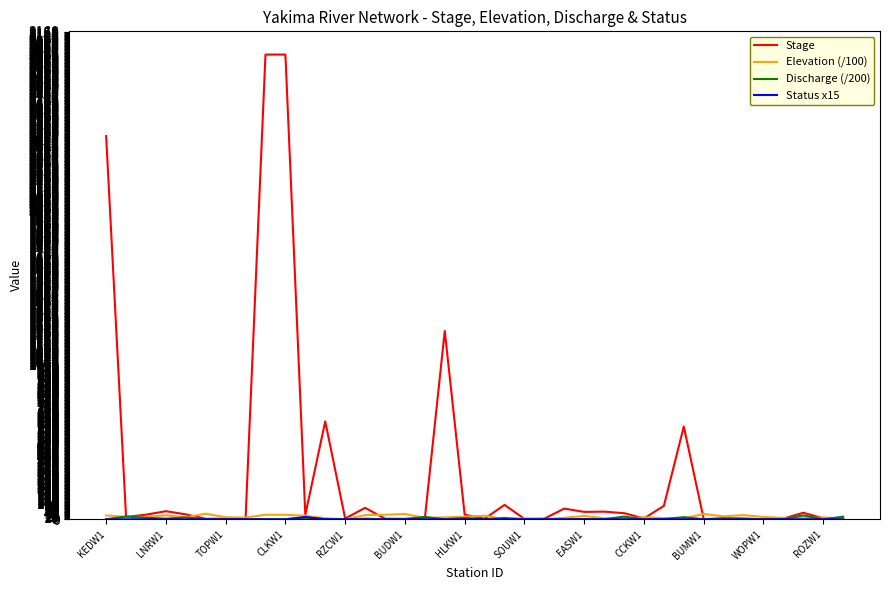

Which series has the widest spread of values?

Stage